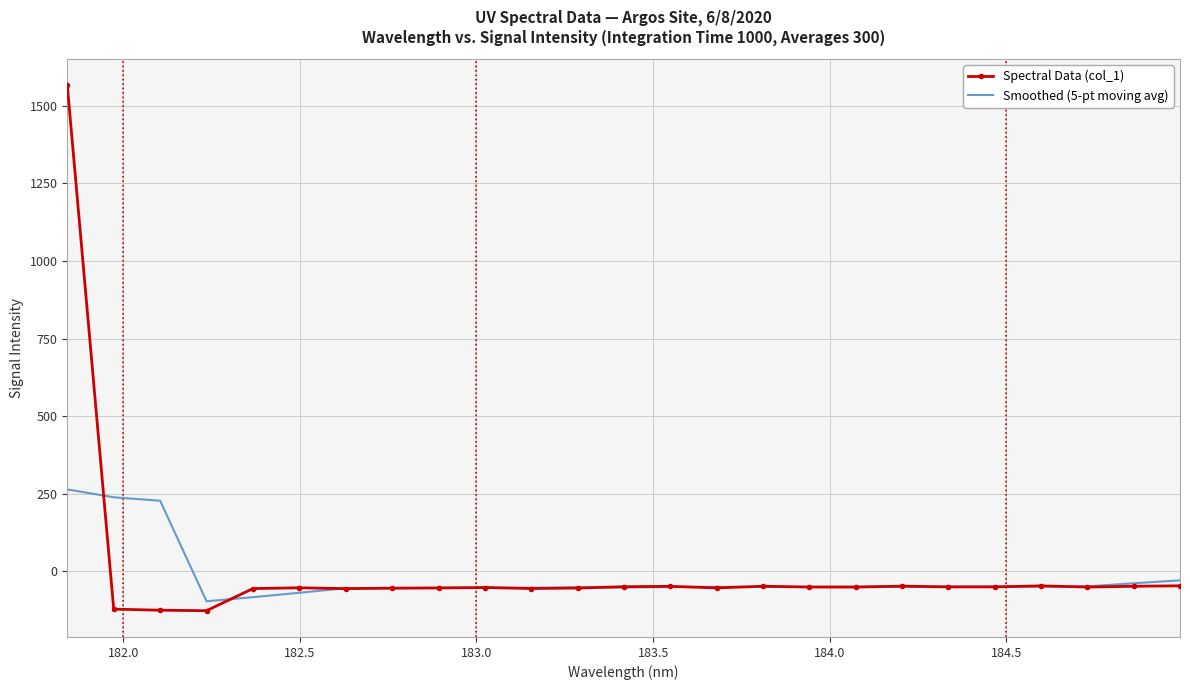

List the series in order of their peak value, lowest first.

Smoothed (5-pt moving avg), Spectral Data (col_1)